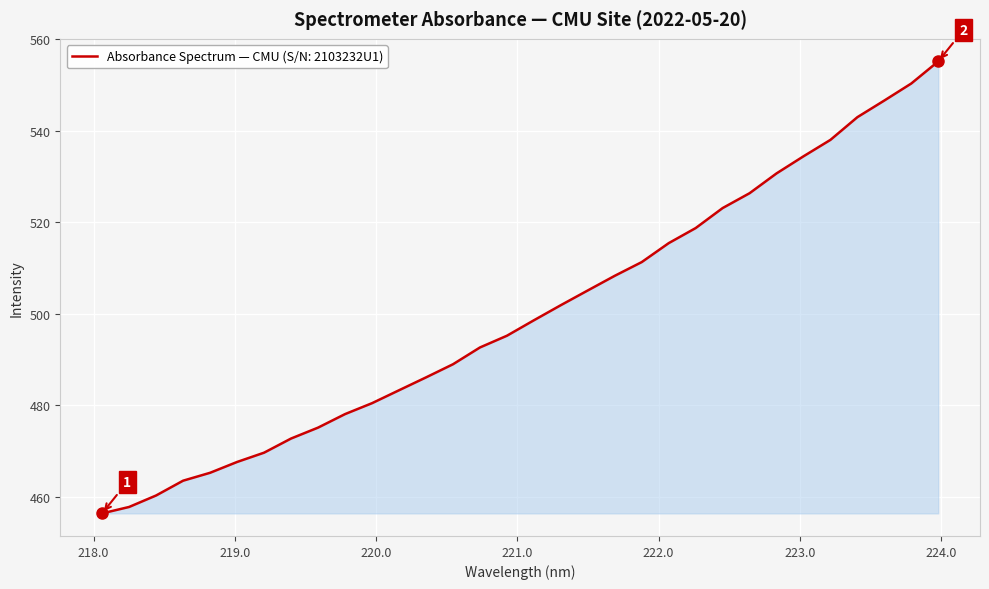

What is the minimum value shown in the chart?

456.4